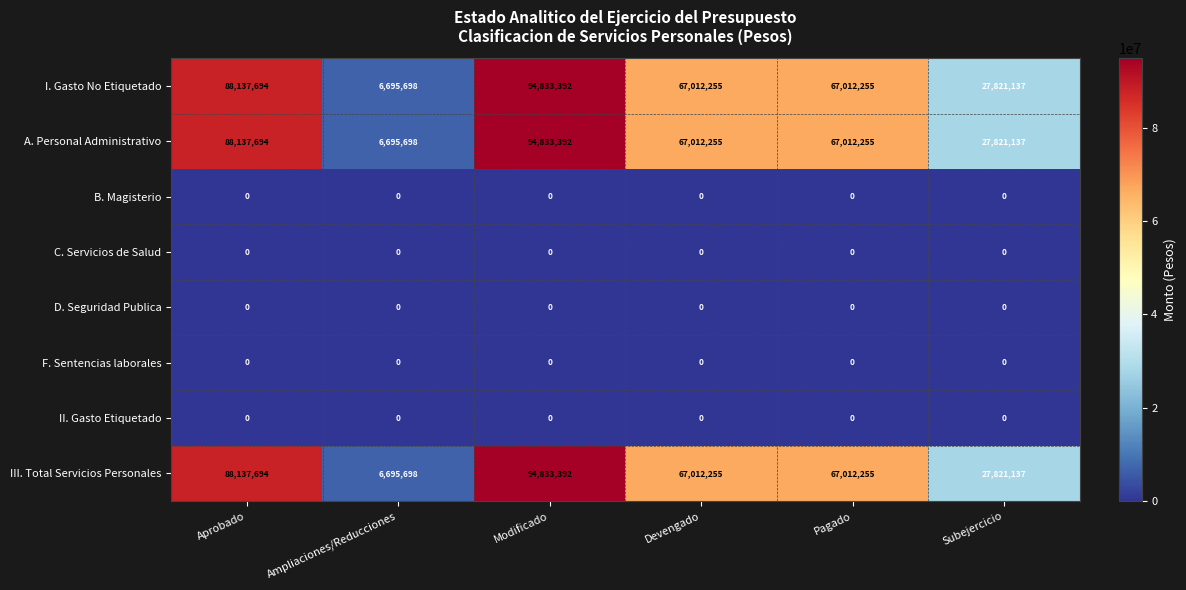

What is the spread (max minus min) of values at Modificado?

94833392